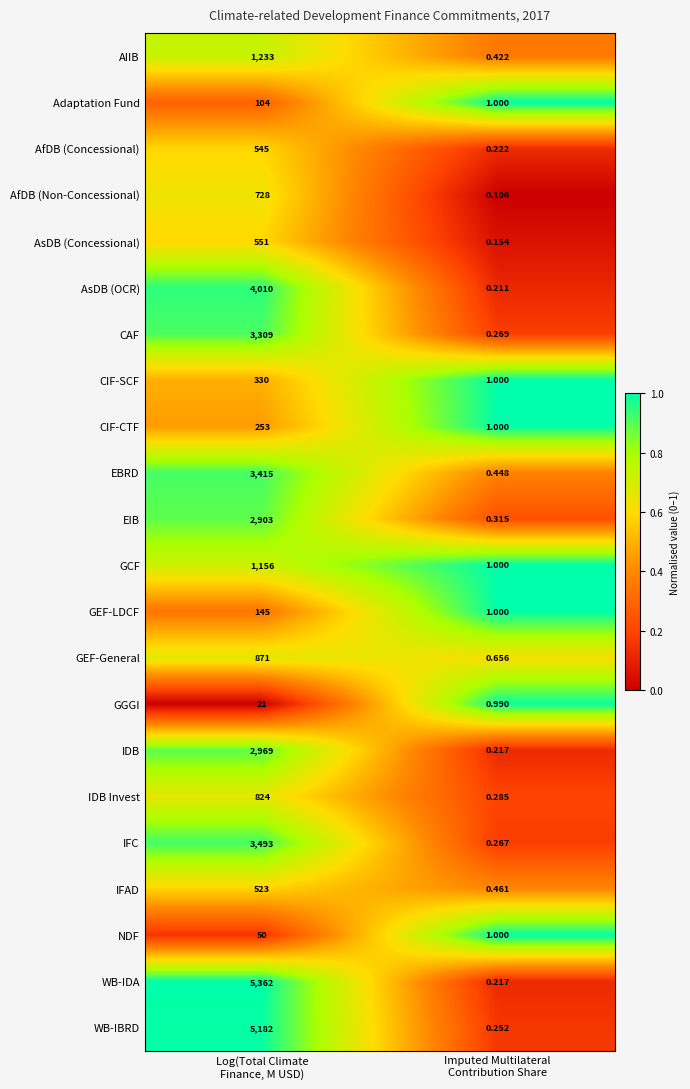

Which series changed the most between Log(Total Climate
Finance, M USD) and Imputed Multilateral
Contribution Share?

WB-IDA